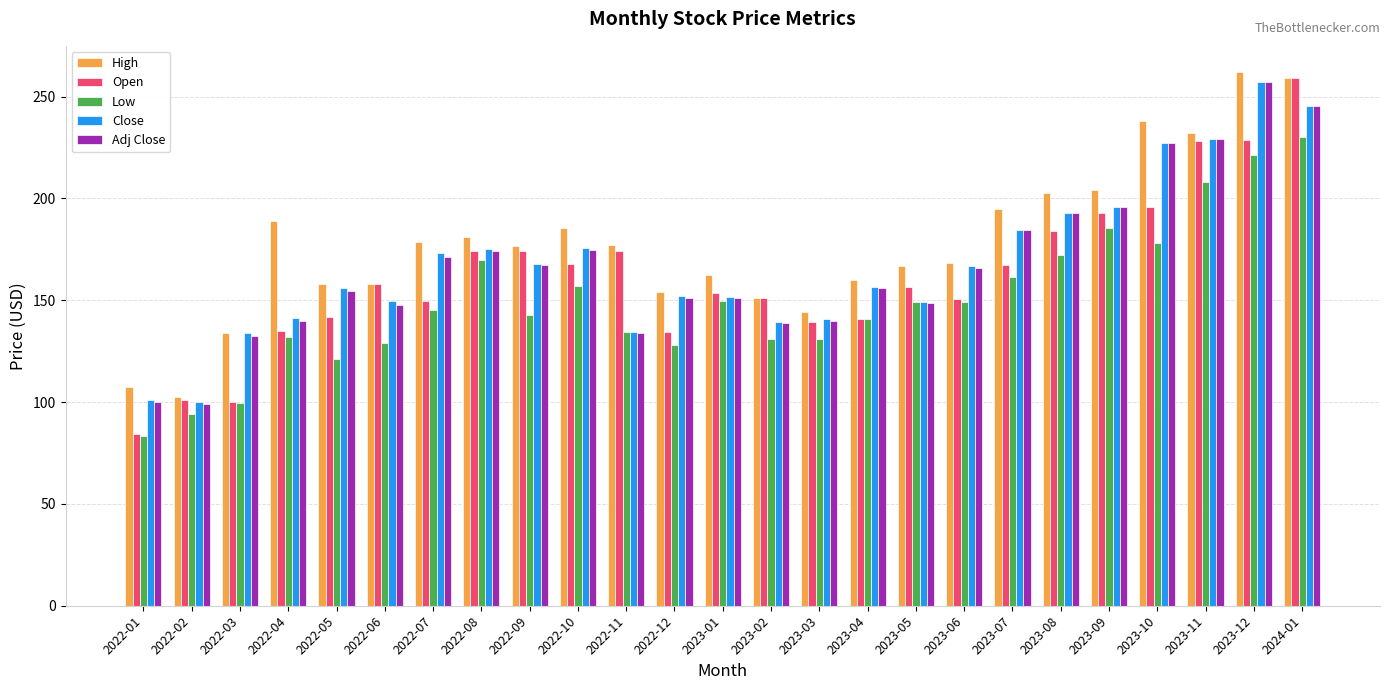

At which label does Low reach its minimum?

2022-01